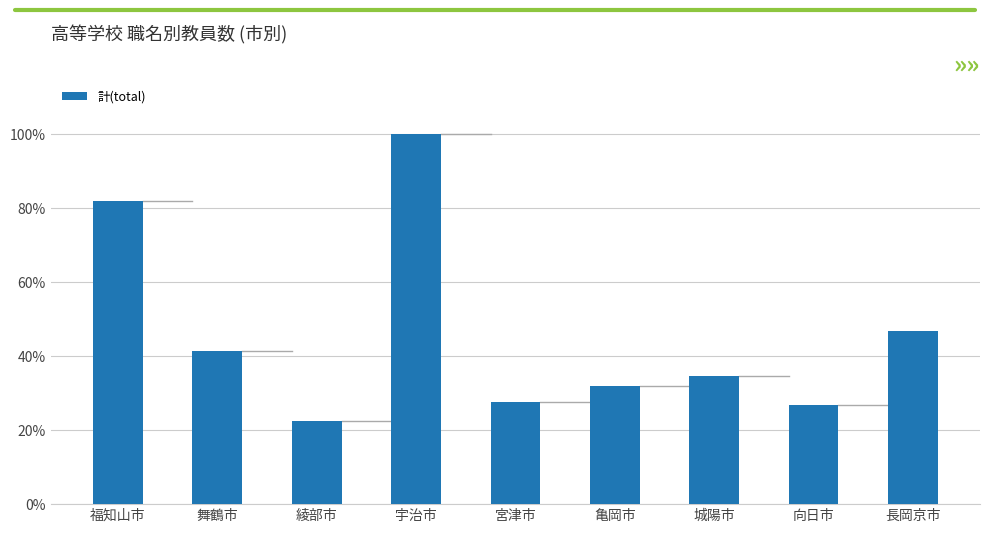

Are the bars horizontal?

No